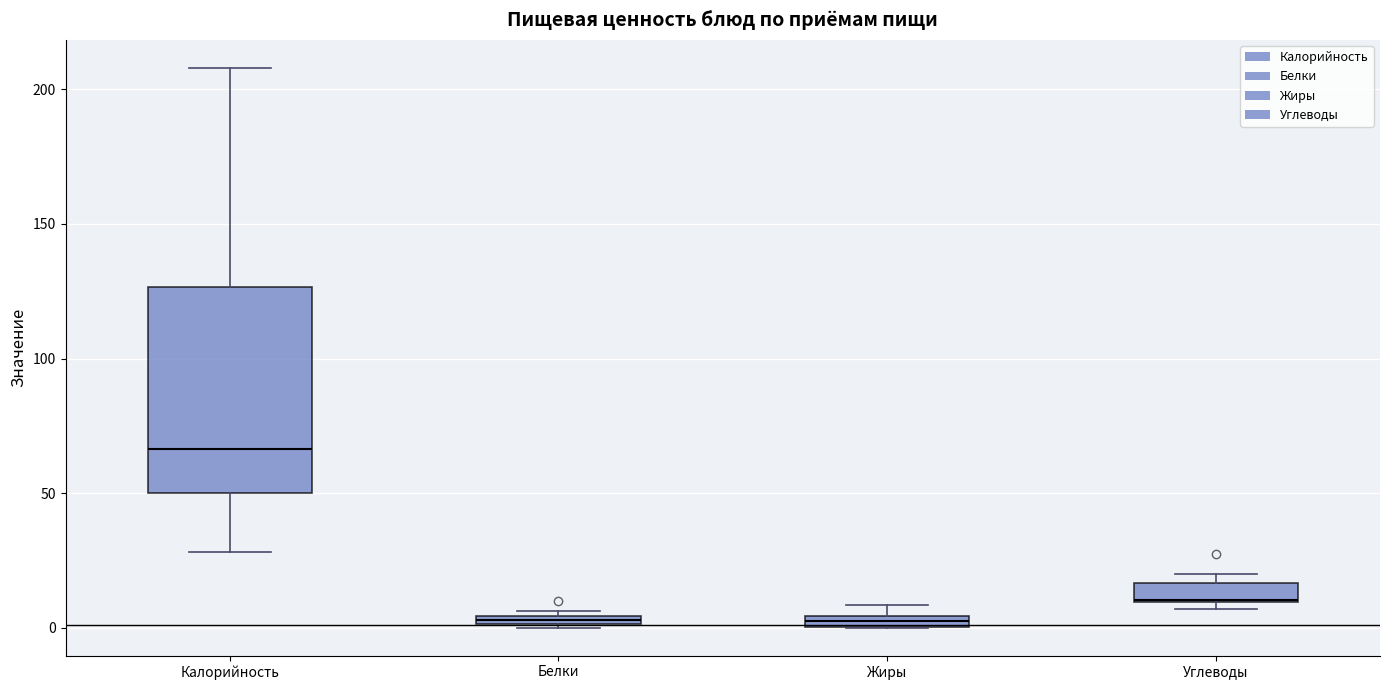

Where is the lower edge of the box for Углеводы on the y-axis? The values are not printed on the chart, so give them approximately, as read against the axis.

10